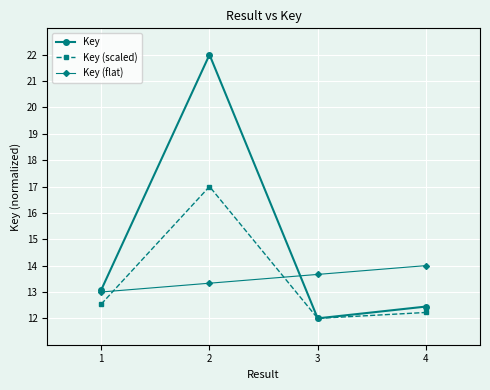

Does the chart display data point markers on the line(s)?

Yes